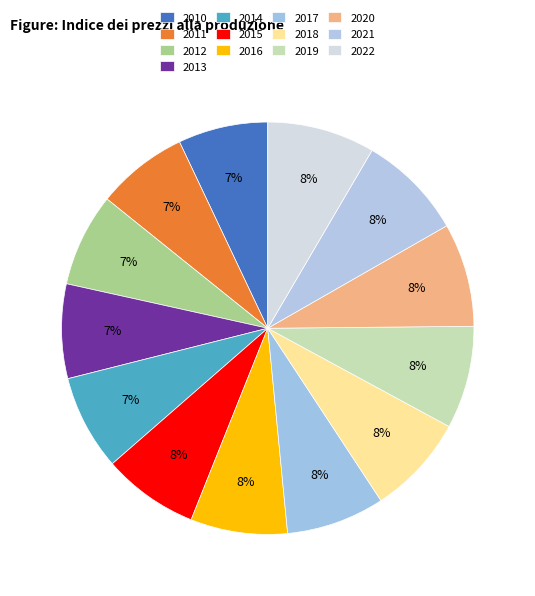

To the nearest percent, what is the difference between the largest and smallest slice percentages?

1%